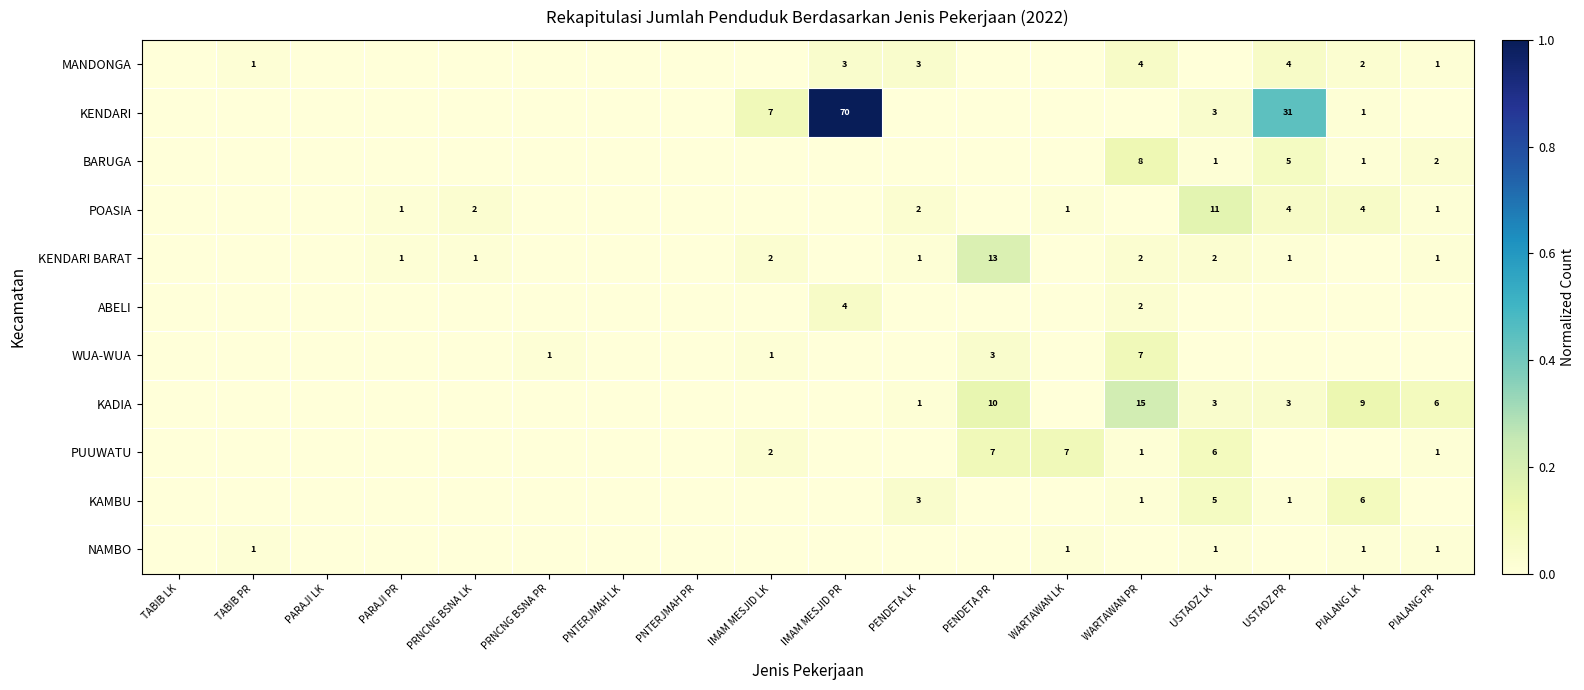

The MANDONGA series shows 1 at PIALANG LK. True or false?

False